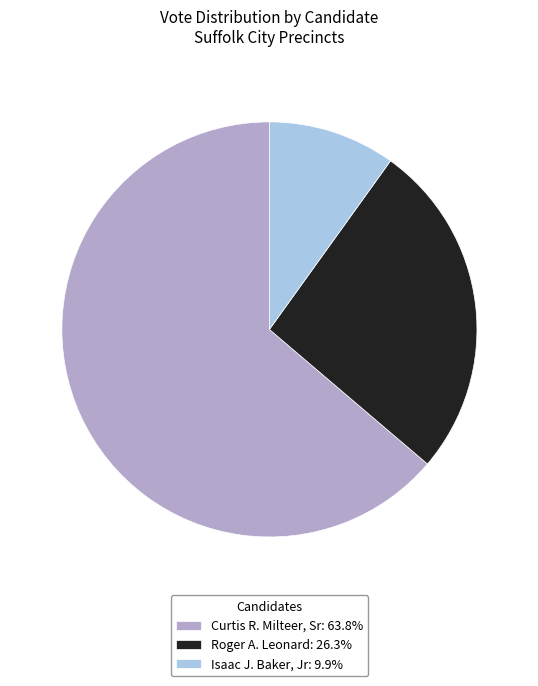

Combined, do Curtis R. Milteer, Sr: 63.8% and Roger A. Leonard: 26.3% account for over 50%?

Yes